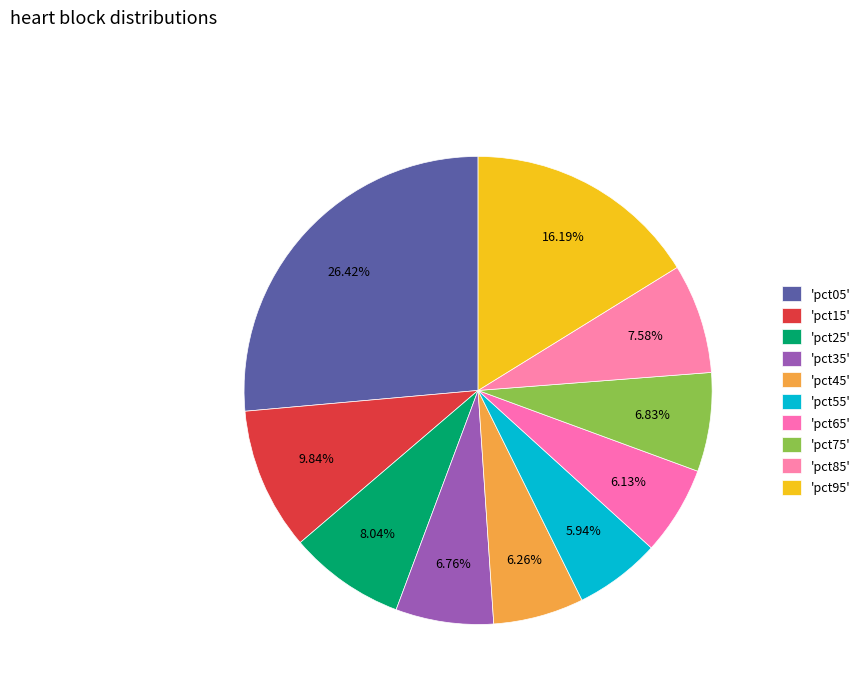

Rank the categories by value from lowest to highest.

pct55, pct65, pct45, pct35, pct75, pct85, pct25, pct15, pct95, pct05